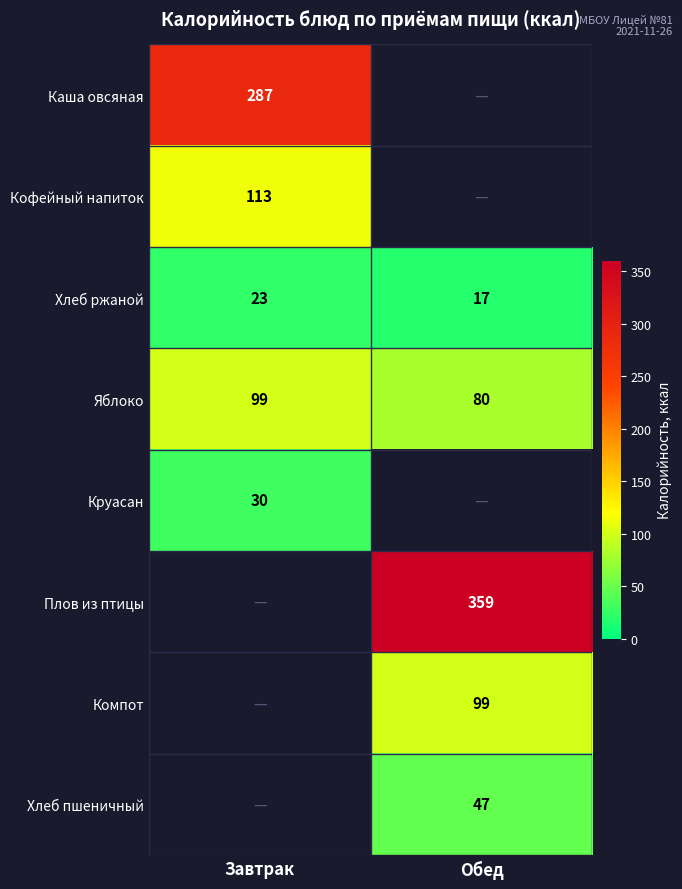

What is the average value of the Яблоко series?

90